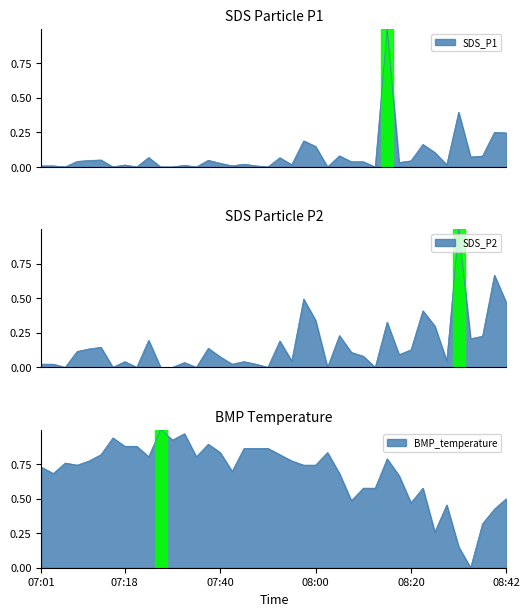

Reading right to left, extract all data points from this chart.

SDS_P1: 08:42=0.2	08:39=0.3	08:37=0.1	08:34=0.1	08:31=0.4	08:28=0.0	08:25=0.1	08:23=0.2	08:20=0.0	08:18=0.0	08:15=1.0	08:13=0.0	08:10=0.0	08:08=0.0	08:05=0.1	08:02=0.0	08:00=0.1	07:57=0.2	07:55=0.0	07:52=0.1	07:50=0.0	07:47=0.0	07:45=0.0	07:42=0.0	07:40=0.0	07:37=0.0	07:35=0.0	07:32=0.0	07:29=0.0	07:27=0.0	07:24=0.1	07:21=0.0	07:18=0.0	07:16=0.0	07:13=0.1	07:11=0.0	07:08=0.0	07:06=0.0	07:03=0.0	07:01=0.0
SDS_P2: 08:42=0.5	08:39=0.7	08:37=0.2	08:34=0.2	08:31=1.0	08:28=0.0	08:25=0.3	08:23=0.4	08:20=0.1	08:18=0.1	08:15=0.3	08:13=0.0	08:10=0.1	08:08=0.1	08:05=0.2	08:02=0.0	08:00=0.3	07:57=0.5	07:55=0.0	07:52=0.2	07:50=0.0	07:47=0.0	07:45=0.0	07:42=0.0	07:40=0.1	07:37=0.1	07:35=0.0	07:32=0.0	07:29=0.0	07:27=0.0	07:24=0.2	07:21=0.0	07:18=0.0	07:16=0.0	07:13=0.1	07:11=0.1	07:08=0.1	07:06=0.0	07:03=0.0	07:01=0.0
BMP_temperature: 08:42=0.5	08:39=0.4	08:37=0.3	08:34=0.0	08:31=0.2	08:28=0.5	08:25=0.3	08:23=0.6	08:20=0.5	08:18=0.7	08:15=0.8	08:13=0.6	08:10=0.6	08:08=0.5	08:05=0.7	08:02=0.8	08:00=0.7	07:57=0.7	07:55=0.8	07:52=0.8	07:50=0.9	07:47=0.9	07:45=0.9	07:42=0.7	07:40=0.8	07:37=0.9	07:35=0.8	07:32=1.0	07:29=0.9	07:27=1.0	07:24=0.8	07:21=0.9	07:18=0.9	07:16=0.9	07:13=0.8	07:11=0.8	07:08=0.7	07:06=0.8	07:03=0.7	07:01=0.7